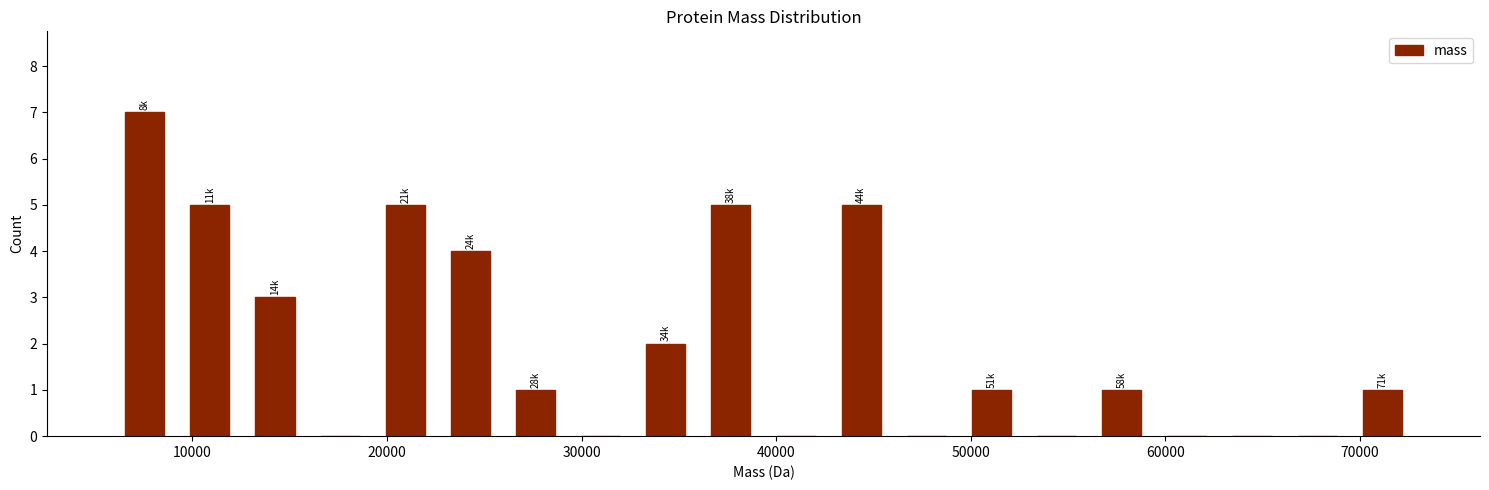

Around what value on the x-axis is the tallest bar? Give the approximate position of its centre, as read against the axis.

8000